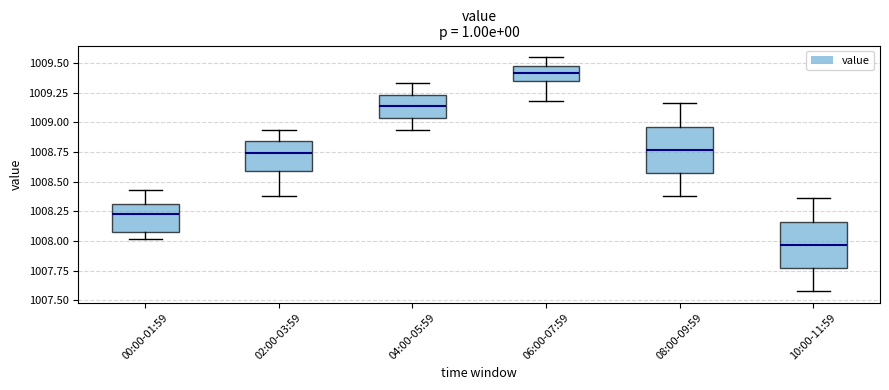

Where is the upper edge of the box for 08:00-09:59 on the y-axis? The values are not printed on the chart, so give them approximately, as read against the axis.

1008.95